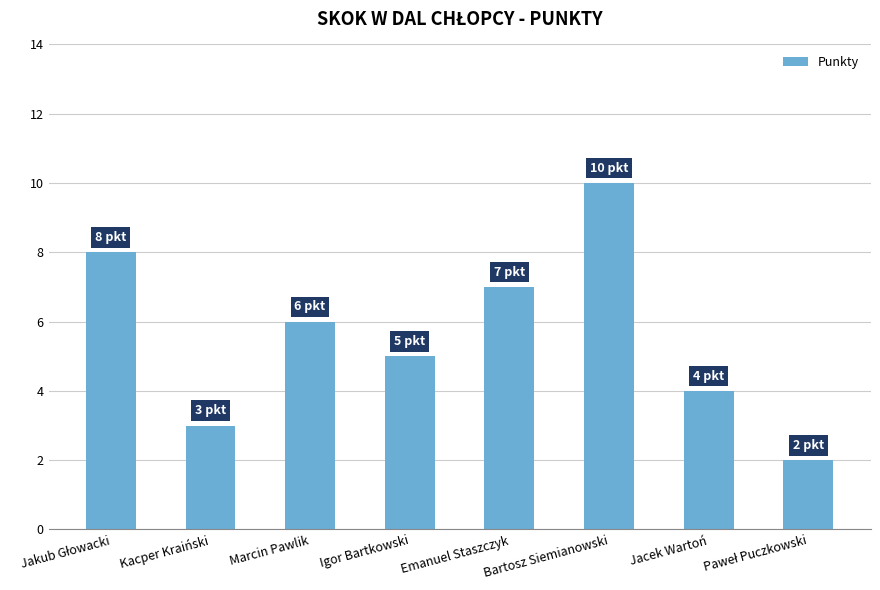

How many values are below 6?

4